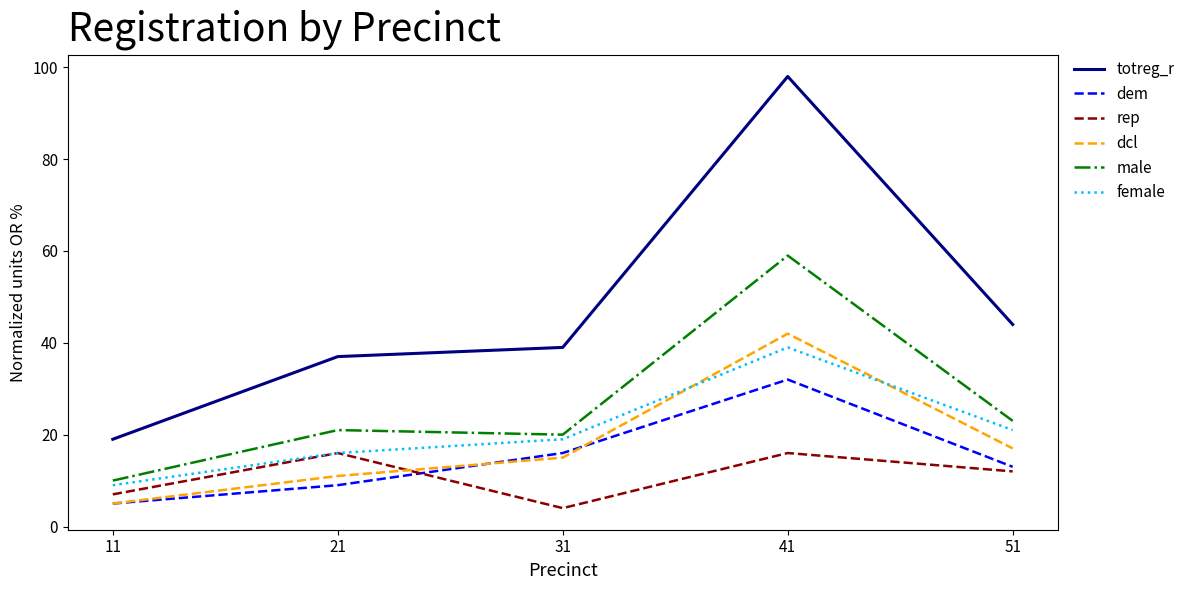

Count the dem values in the range 9 to 16.

3